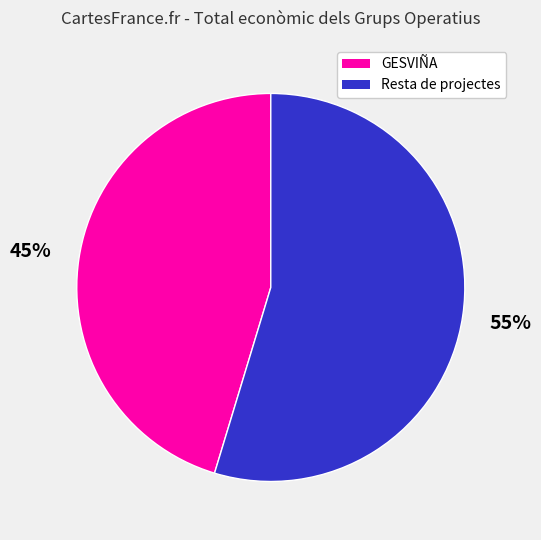

How many segments does this pie chart have?

2